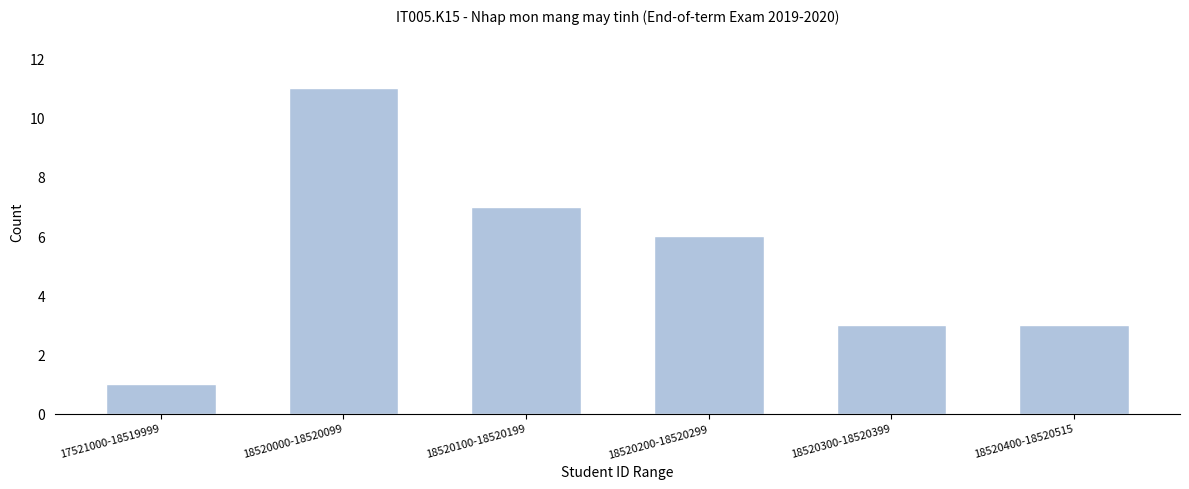

Reading left to right, extract all data points from this chart.

17521000-18519999=1	18520000-18520099=11	18520100-18520199=7	18520200-18520299=6	18520300-18520399=3	18520400-18520515=3